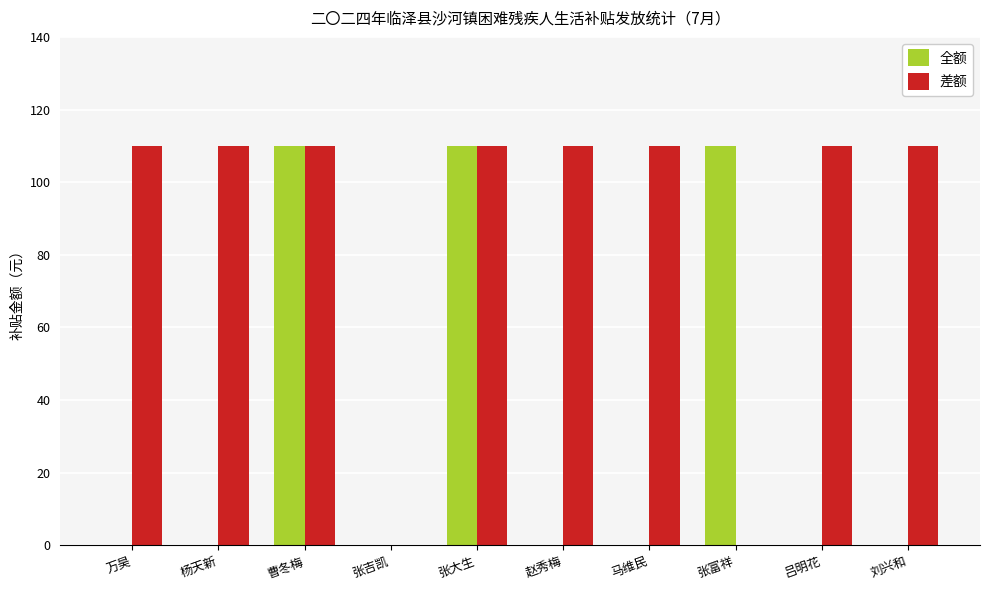

Reading left to right, extract all data points from this chart.

全额: 万昊=0	杨天新=0	曹冬梅=110	张吉凯=0	张大生=110	赵秀梅=0	马维民=0	张富祥=110	吕明花=0	刘兴和=0
差额: 万昊=110	杨天新=110	曹冬梅=110	张吉凯=0	张大生=110	赵秀梅=110	马维民=110	张富祥=0	吕明花=110	刘兴和=110